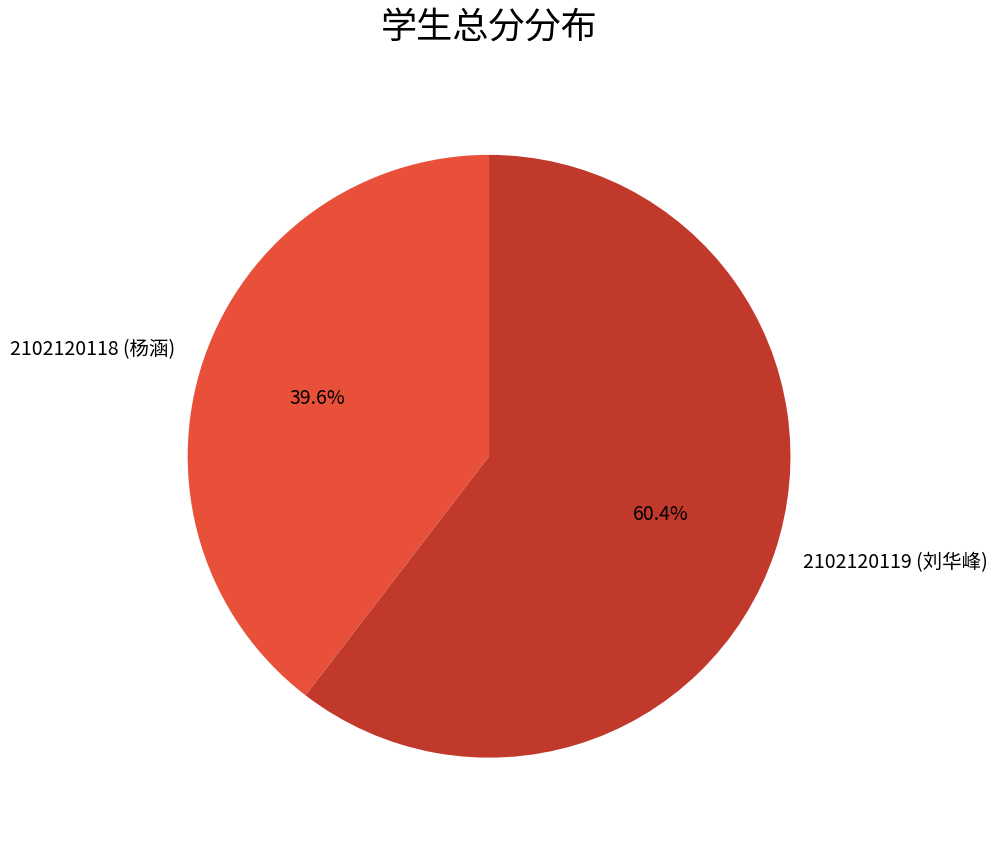

Which has a higher value, 2102120119 or 2102120118?

2102120119